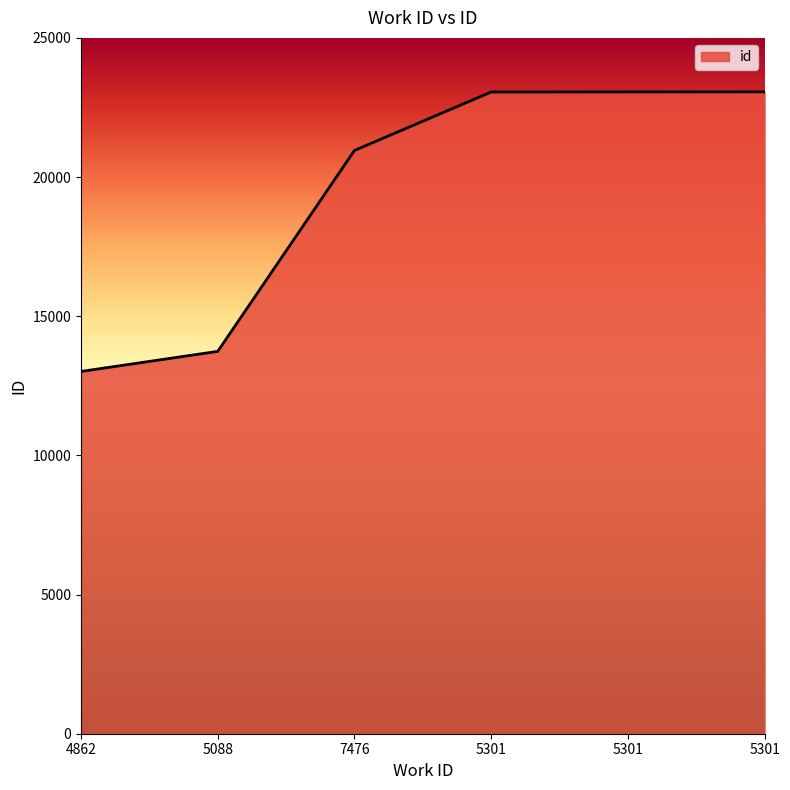

Count the number of categories in the chart.

6